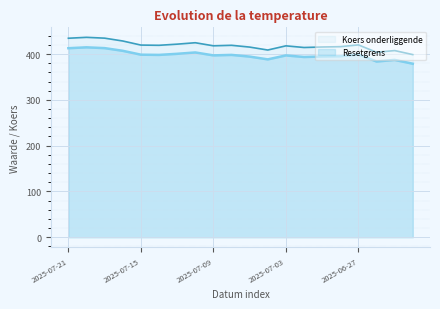

The value of Koers onderliggende at 2025-07-01 is 394.6. True or false?

True